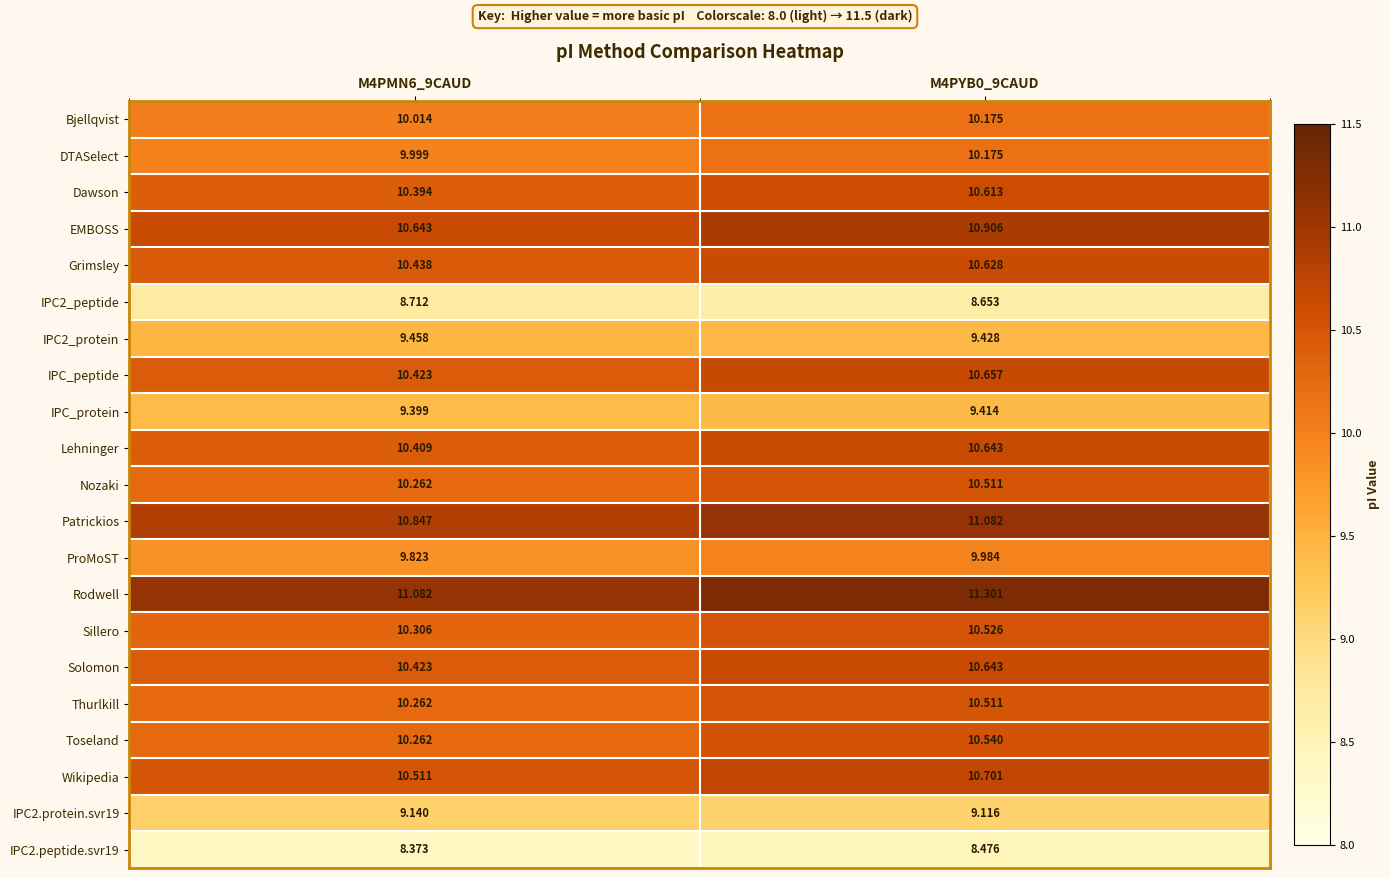

Which series has the widest spread of values?

Toseland